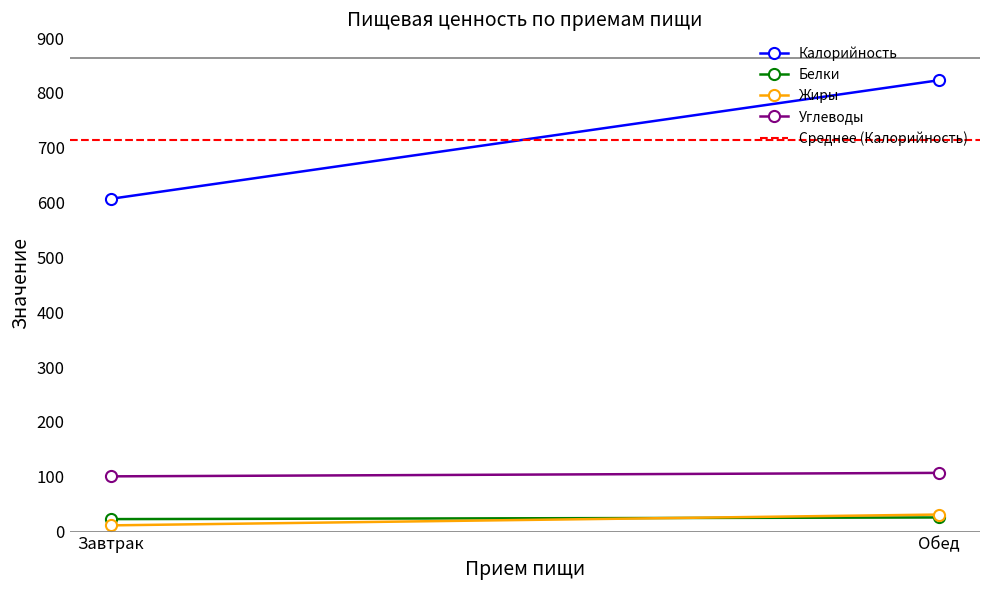

What is the minimum value for Жиры?

11.3